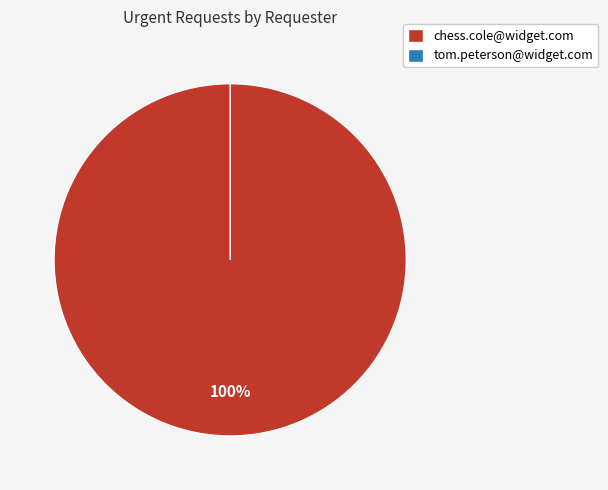

Which category has the smallest portion of the pie?

tom.peterson@widget.com